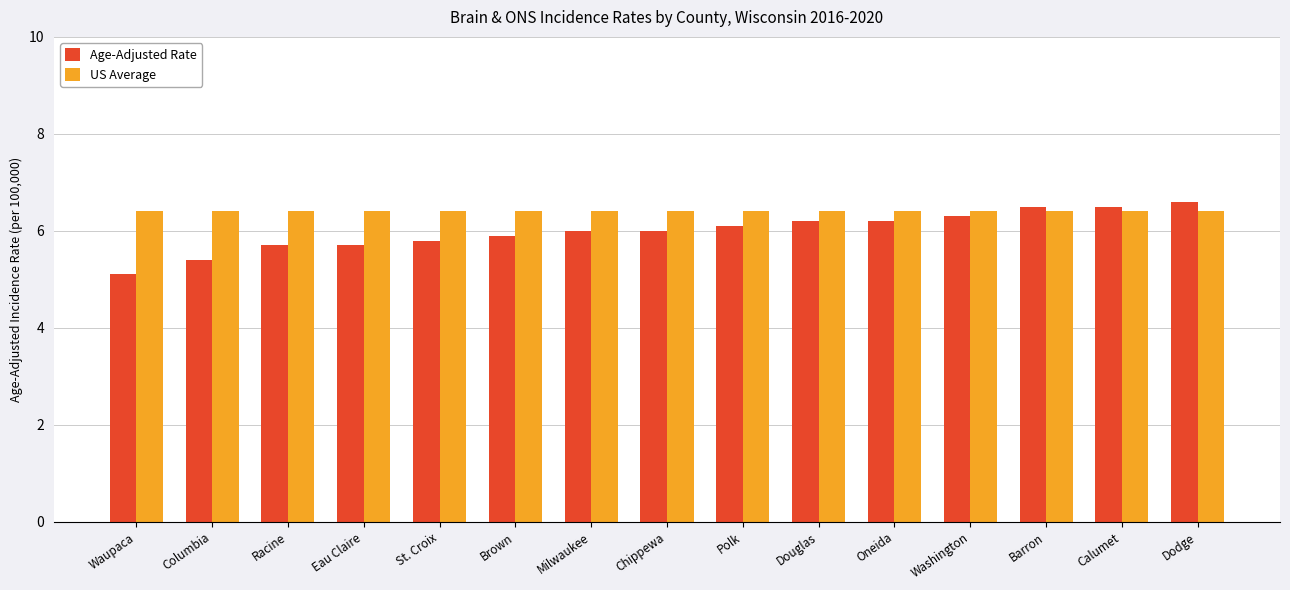

Which series changed the most between Milwaukee and Douglas?

Age-Adjusted Rate